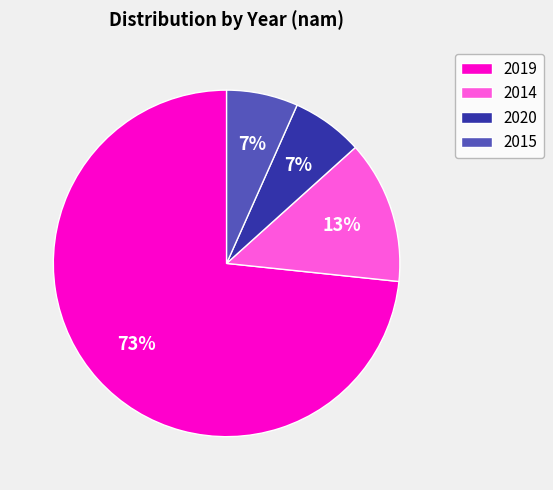

What percentage is the 2020 slice, to the nearest percent?

7%